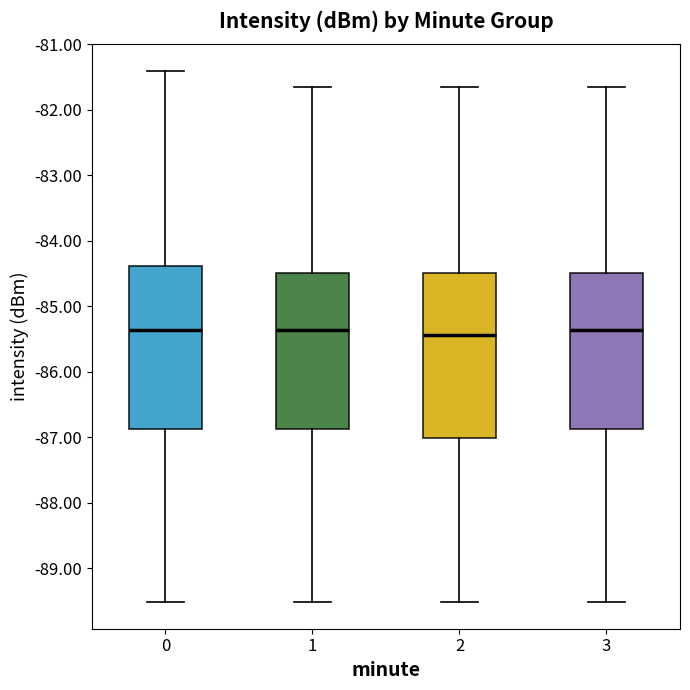

Reading left to right, read every box against the y-axis: the position of its median line, the range the box covers, and the ends of its whiskers. The values are not printed on the chart, so give them approximately, as read against the axis.

0: median -85.4, box -86.9 to -84.4, whiskers -89.5 to -81.4
1: median -85.4, box -86.9 to -84.5, whiskers -89.5 to -81.6
2: median -85.4, box -87.0 to -84.5, whiskers -89.5 to -81.6
3: median -85.4, box -86.9 to -84.5, whiskers -89.5 to -81.6